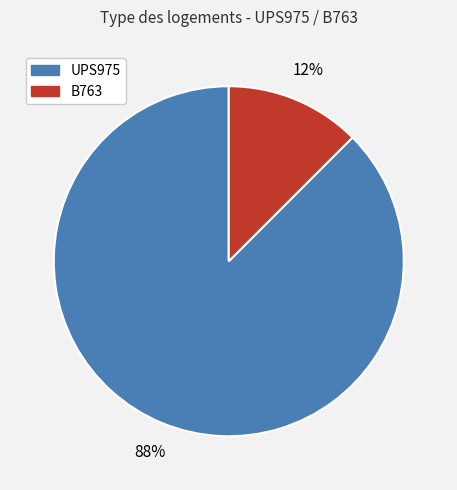

To the nearest percent, what is the combined percentage of B763 and UPS975?

100%